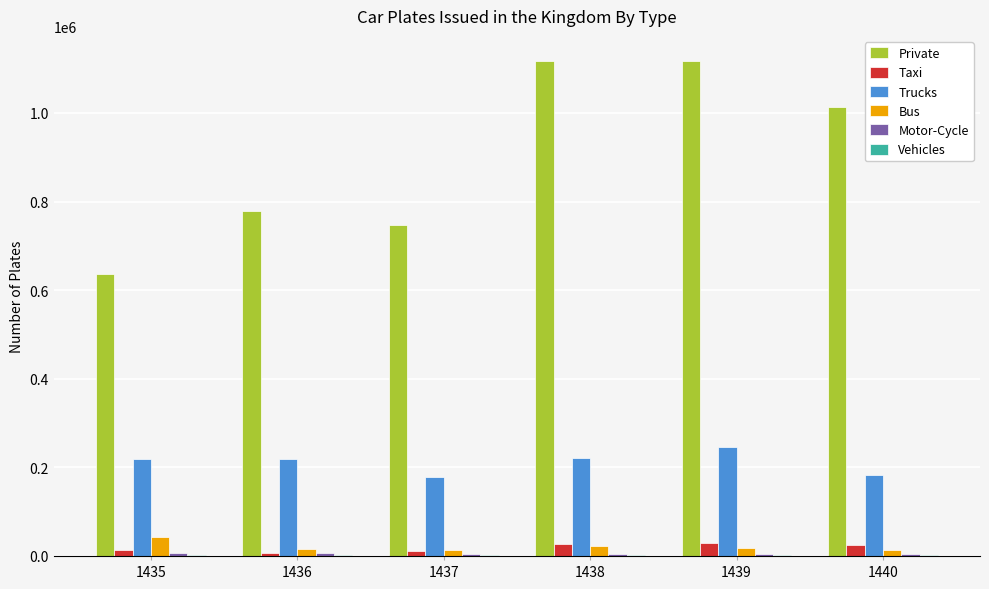

What is the spread (max minus min) of values at 1439?

1115765